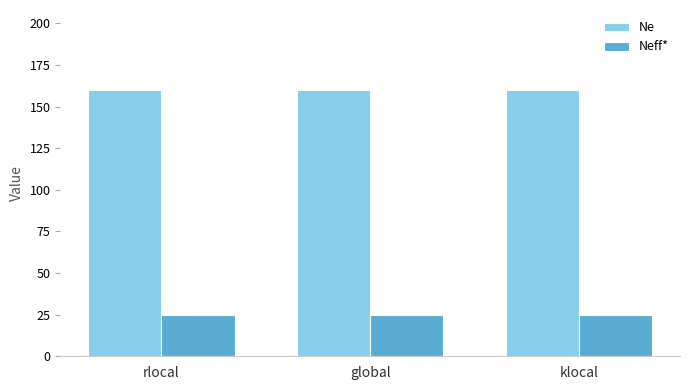

Reading left to right, extract all data points from this chart.

Ne: rlocal=160	global=160	klocal=160
Neff*: rlocal=25	global=25	klocal=25